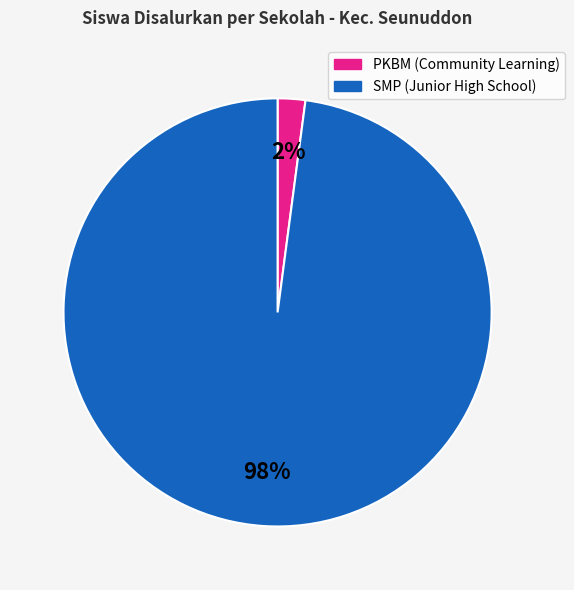

Which has a higher value, SMP (Junior High School) or PKBM (Community Learning)?

SMP (Junior High School)